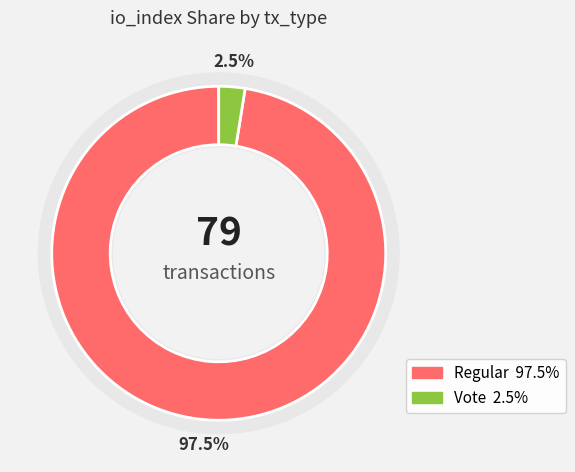

True or false: Vote accounts for 1% of the total.

False